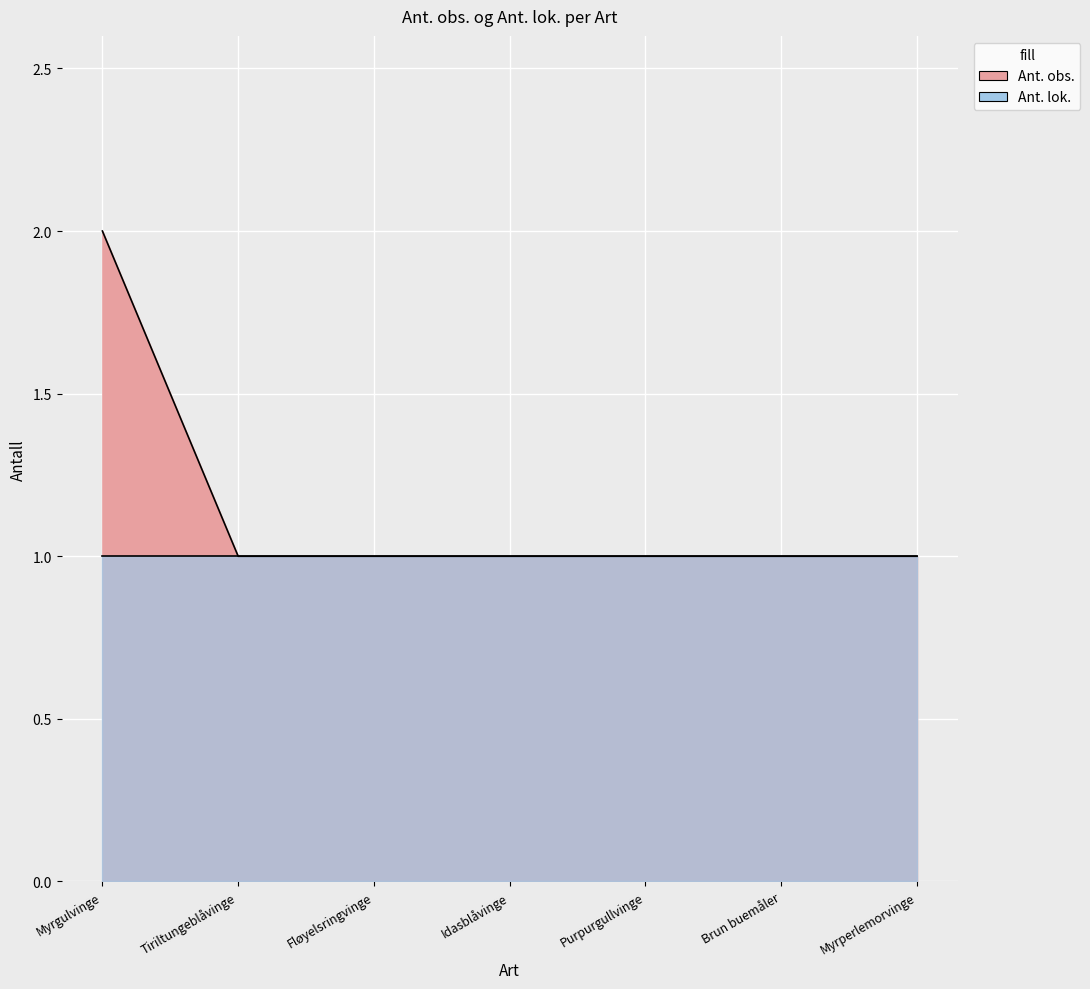

Count the values in the range 1 to 2.

7